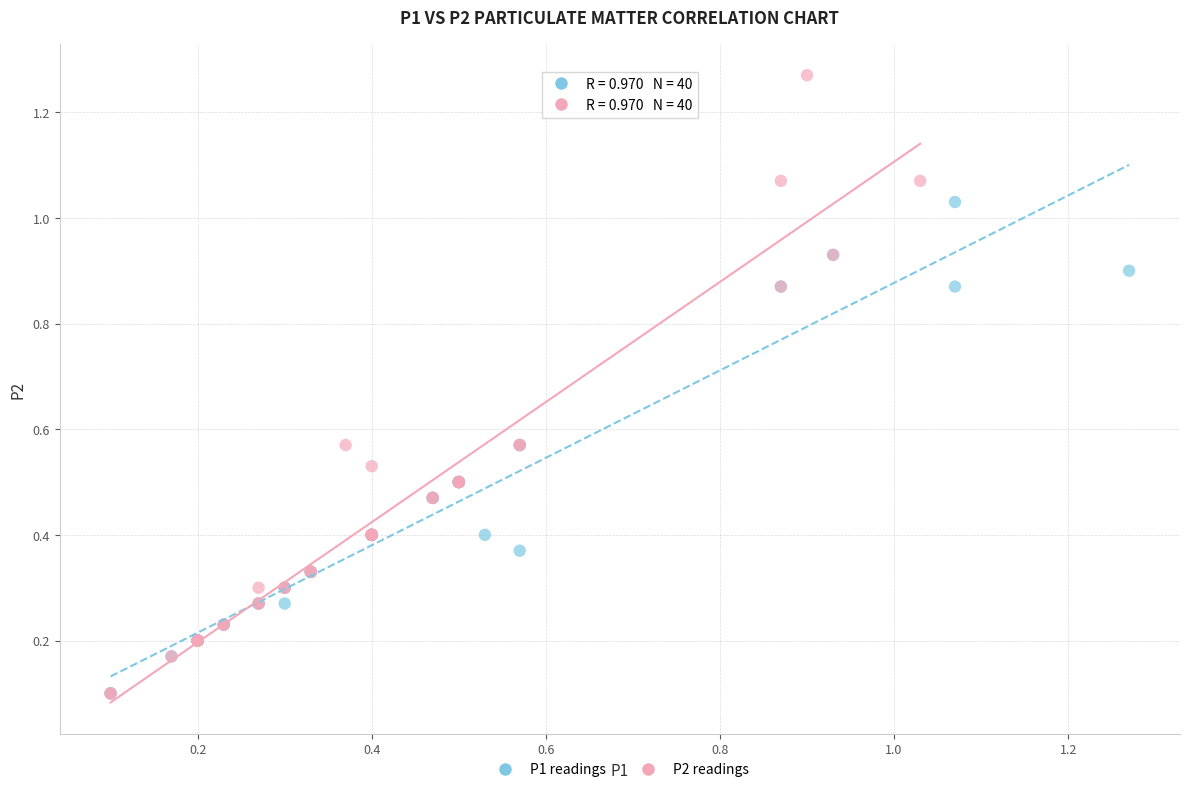

Which series reaches the maximum Y coordinate?

P2 readings